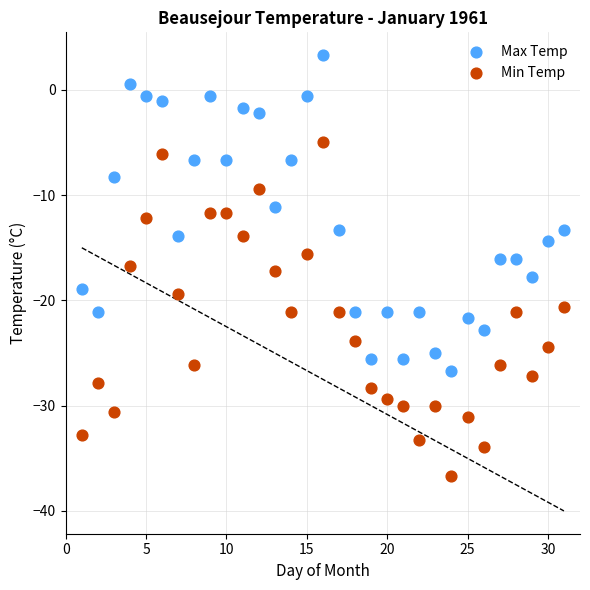

Which series has the largest Y range (max minus min)?

Min Temp